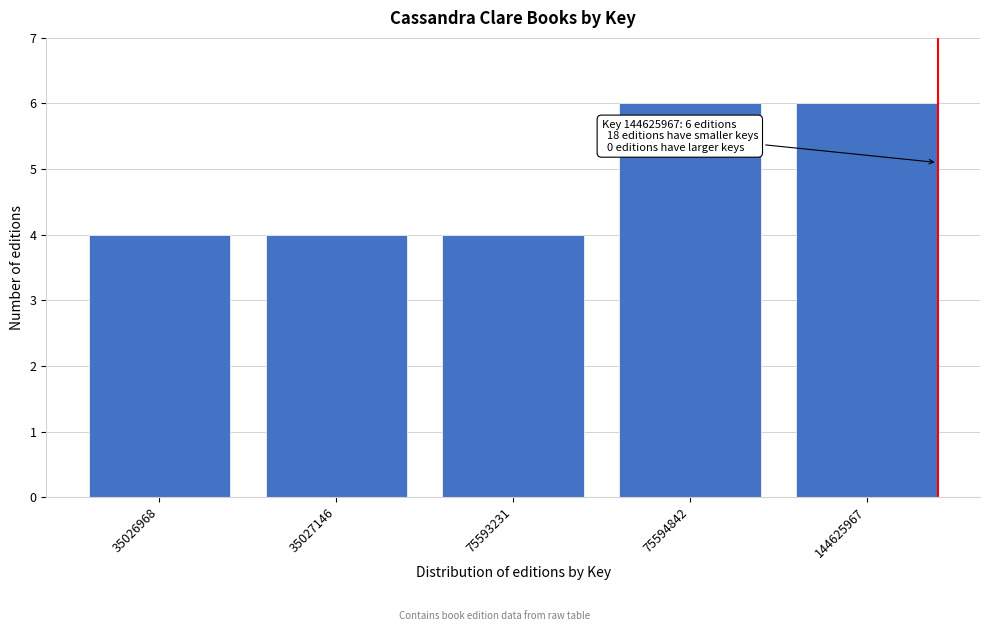

Reading left to right, list all the values displayed in this chart.

4	4	4	6	6